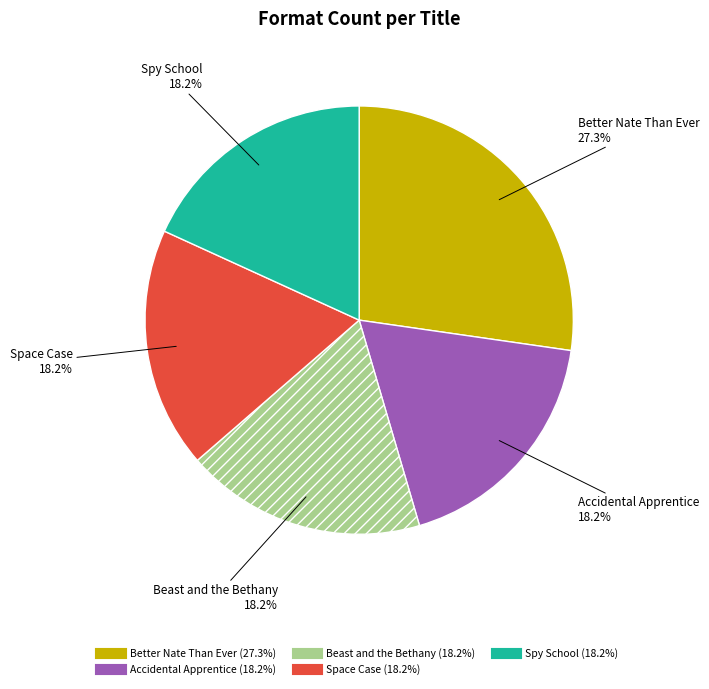

Which category has the biggest portion of the pie?

Better Nate Than Ever